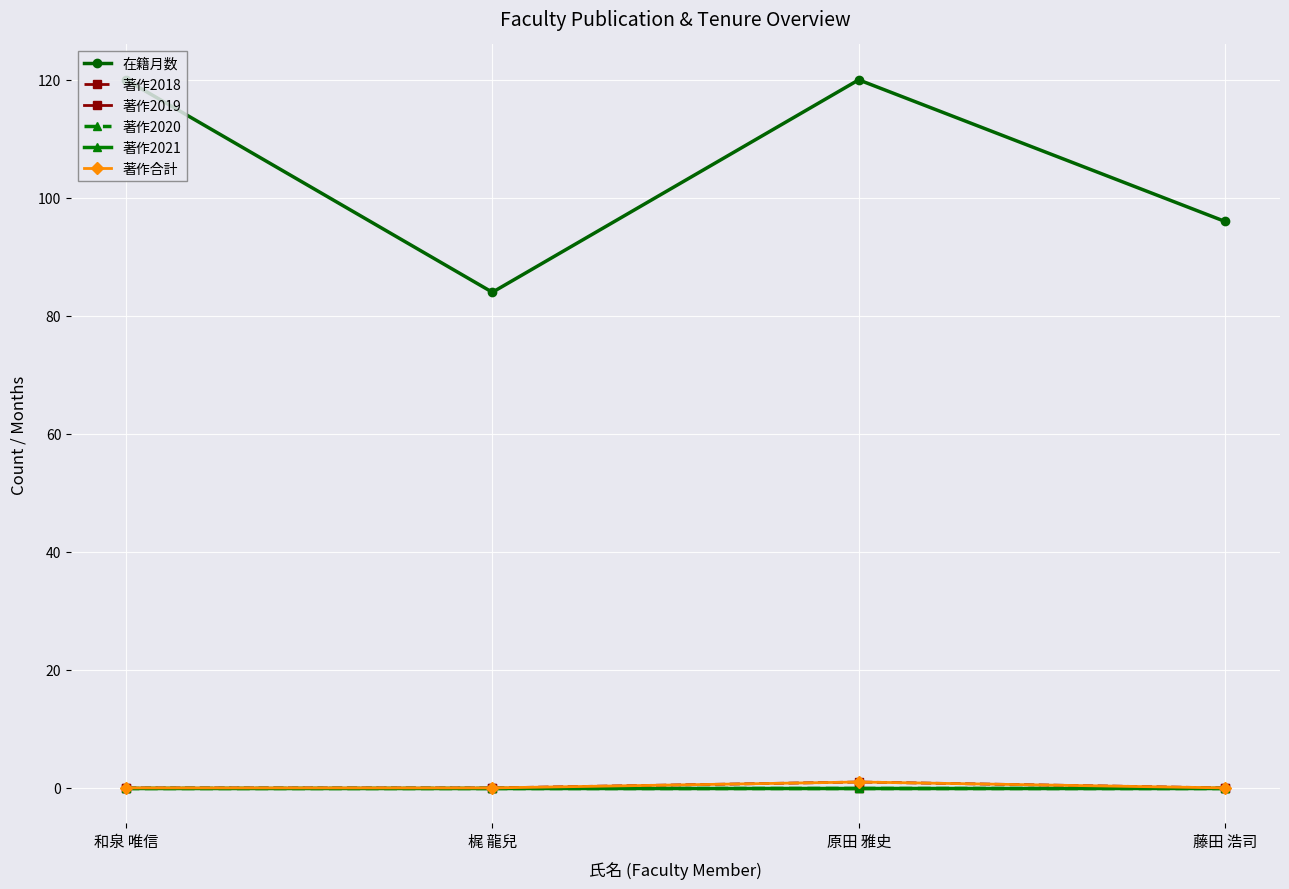

True or false: 著作2021 has more than 0 interior local peaks.

False